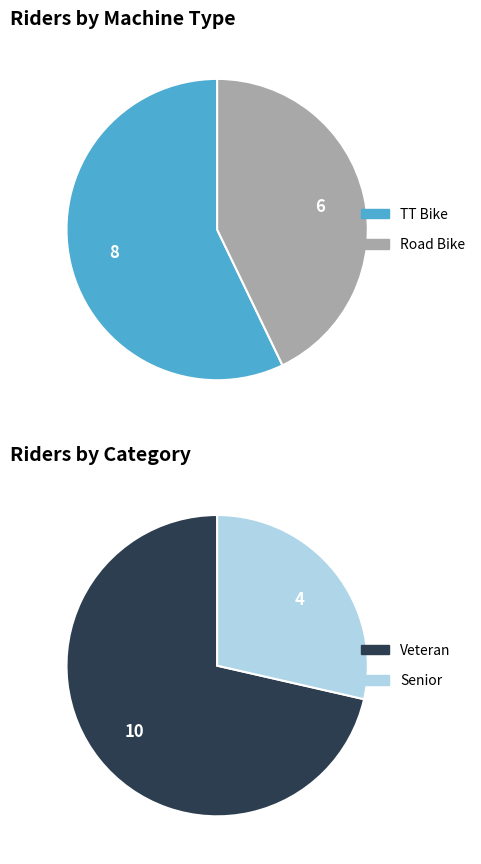

The TT Bike slice represents 51% of the pie. True or false?

False